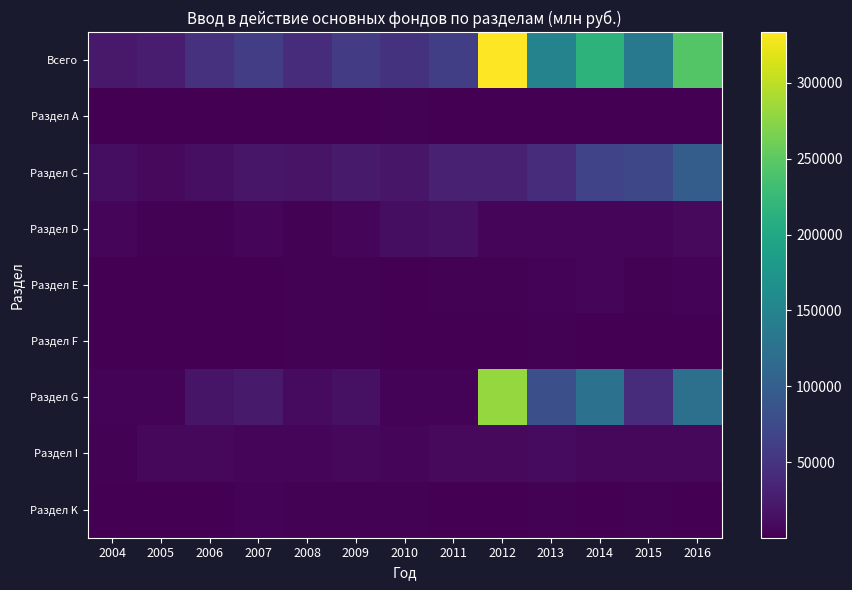

Reading right to left, what are all the values shown in this chart?

Всего: 2016=243837	2015=134902	2014=216142	2013=148702	2012=333505	2011=62472	2010=48406	2009=57521	2008=42497	2007=60840	2006=47184	2005=25262	2004=23110
Раздел А: 2016=971	2015=968	2014=1019	2013=1088	2012=866	2011=1035	2010=1798	2009=1062	2008=1097	2007=820	2006=772	2005=649	2004=442
Раздел С: 2016=98891	2015=71912	2014=67523	2013=42728	2012=31305	2011=30157	2010=20293	2009=24698	2008=17798	2007=19850	2006=14020	2005=8382	2004=11929
Раздел D: 2016=8134	2015=6574	2014=5125	2013=4367	2012=5960	2011=15503	2010=12969	2009=5107	2008=2516	2007=4273	2006=2774	2005=2515	2004=4266
Раздел E: 2016=3819	2015=2726	2014=6139	2013=2960	2012=2506	2011=2376	2010=1393	2009=1519	2008=1993	2007=884	2006=774	2005=855	2004=814
Раздел F: 2016=317	2015=254	2014=1376	2013=1774	2012=977	2011=671	2010=952	2009=1724	2008=1670	2007=1184	2006=942	2005=518	2004=195
Раздел G: 2016=123421	2015=42882	2014=125482	2013=81462	2012=281333	2011=2939	2010=3721	2009=14785	2008=9588	2007=23939	2006=19145	2005=3896	2004=2811
Раздел I: 2016=6838	2015=7749	2014=7978	2013=10334	2012=8808	2011=8077	2010=5442	2009=6724	2008=5234	2007=6332	2006=7682	2005=6859	2004=1900
Раздел K: 2016=1092	2015=1609	2014=1023	2013=2598	2012=921	2011=1241	2010=1635	2009=1605	2008=2386	2007=2876	2006=846	2005=1428	2004=669